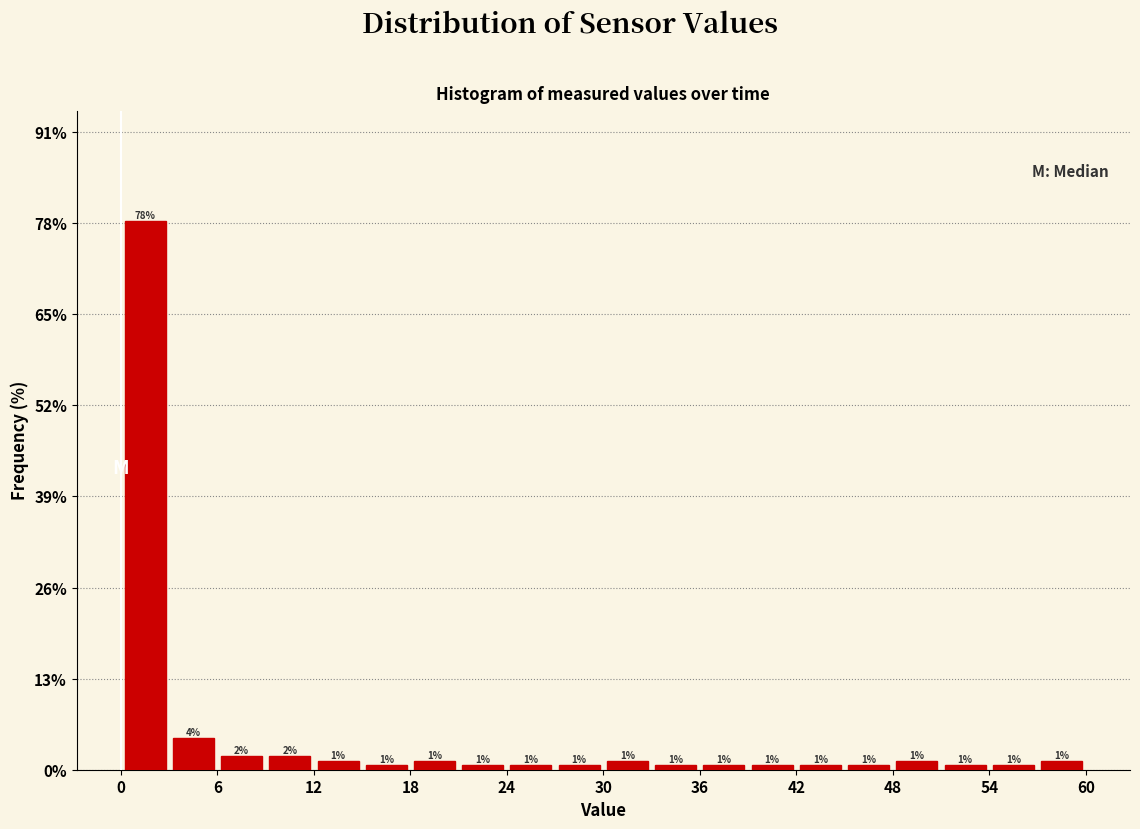

Around what value on the x-axis is the tallest bar? Give the approximate position of its centre, as read against the axis.

2